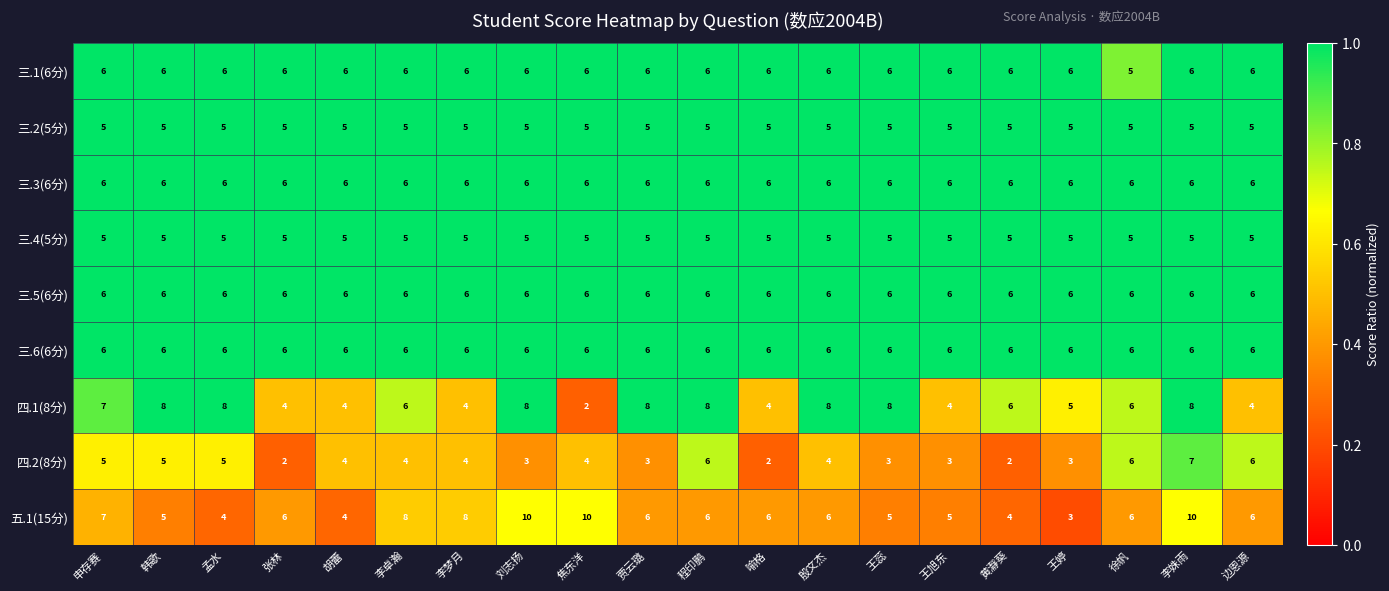

Which series has the largest total across all categories?

五.1(15分)